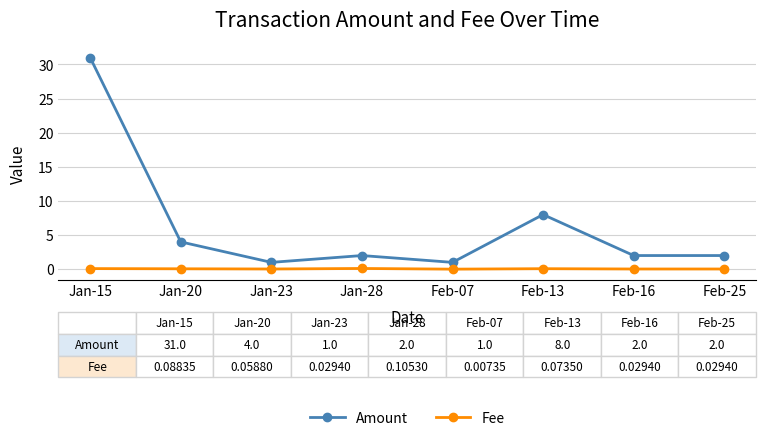

What is the lowest value of the Amount series?

1.0